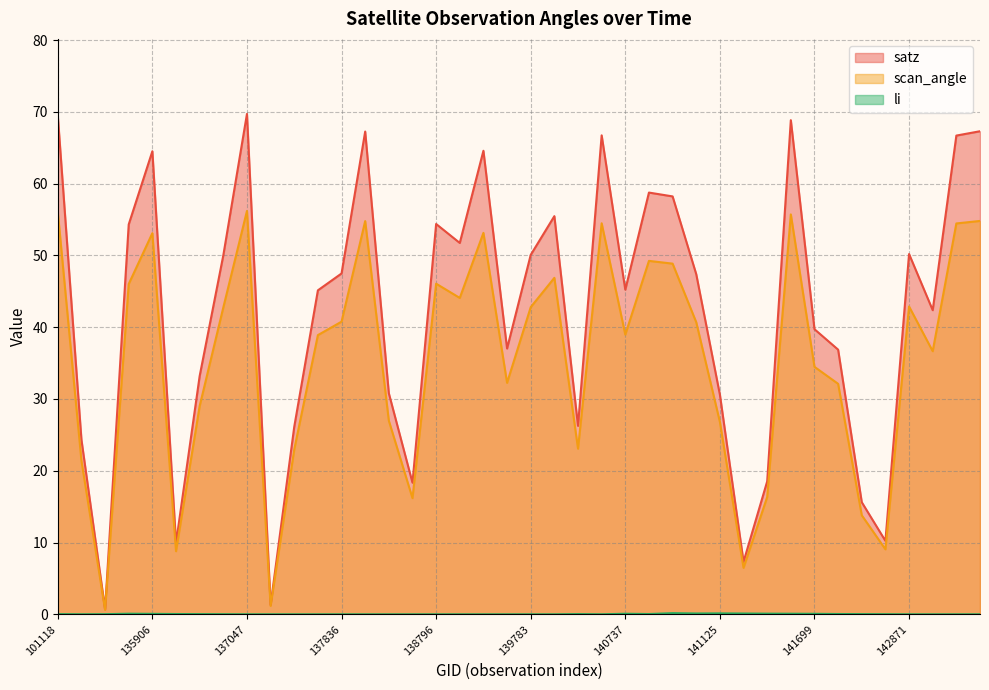

True or false: satz and li cross at least once.

False